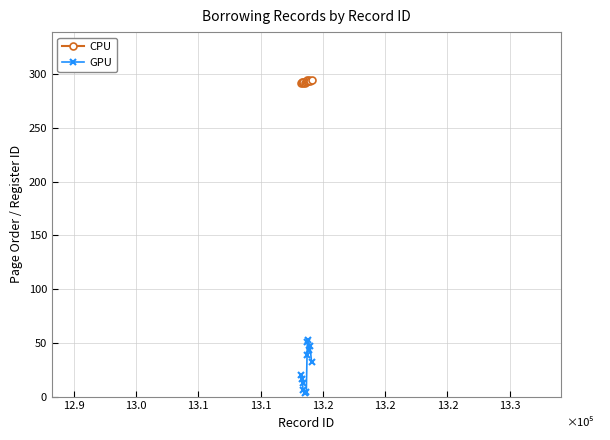

How many interior local peaks does the GPU series have?

2